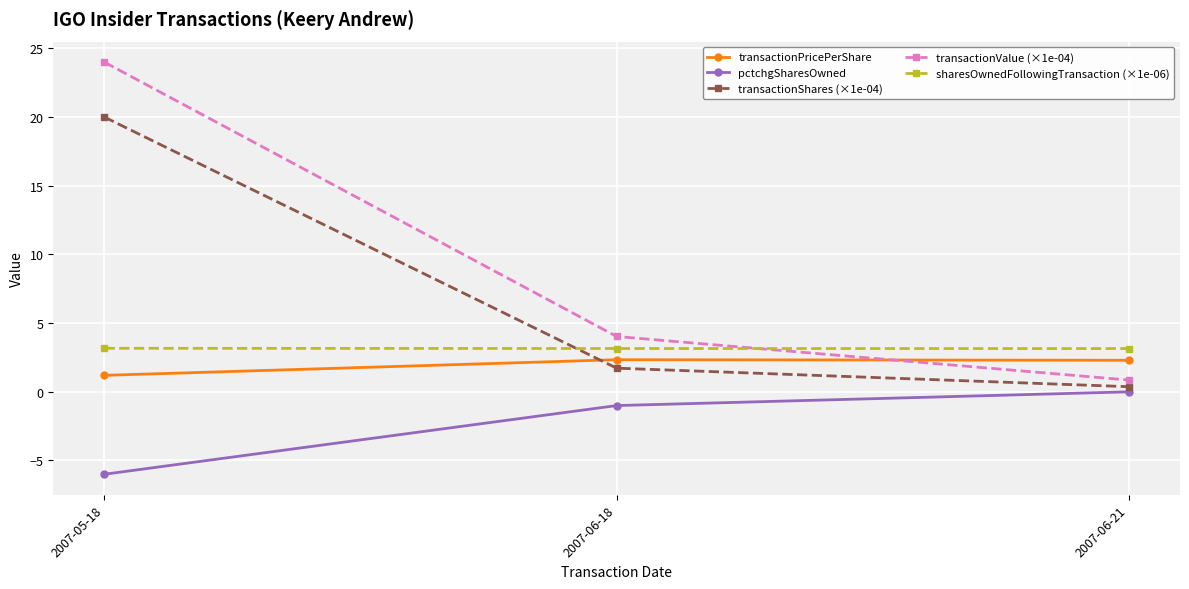

What is the average value of the sharesOwnedFollowingTransaction (×1e-06) series?

3.2